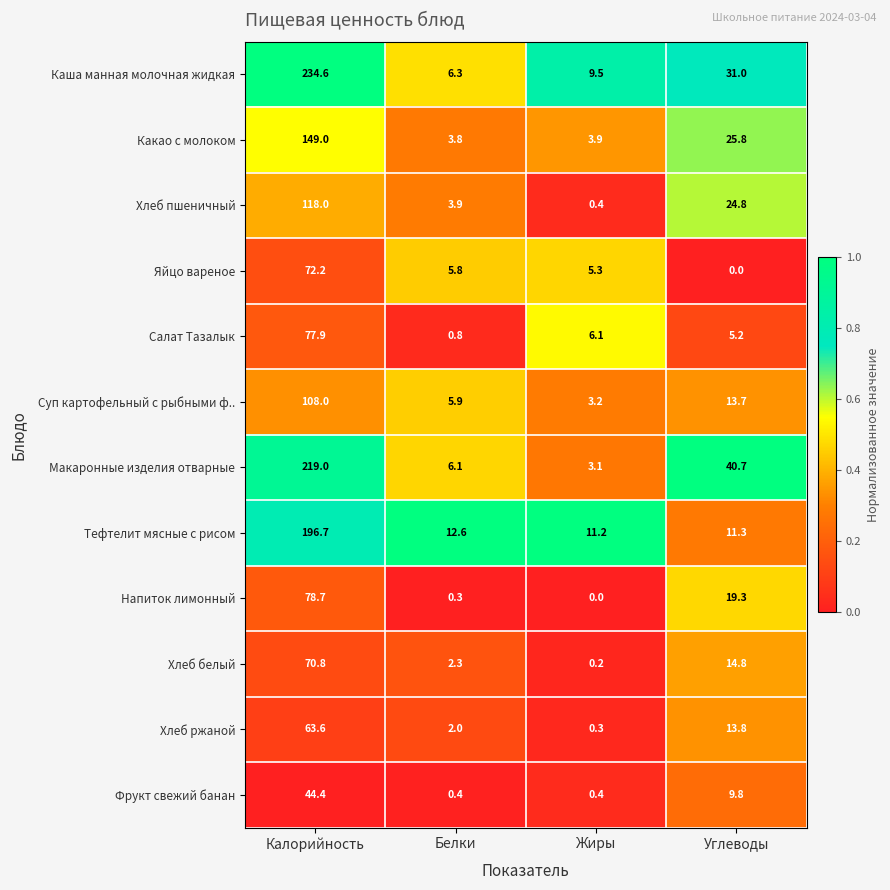

The value of Какао с молоком at Жиры is 1.8. True or false?

False